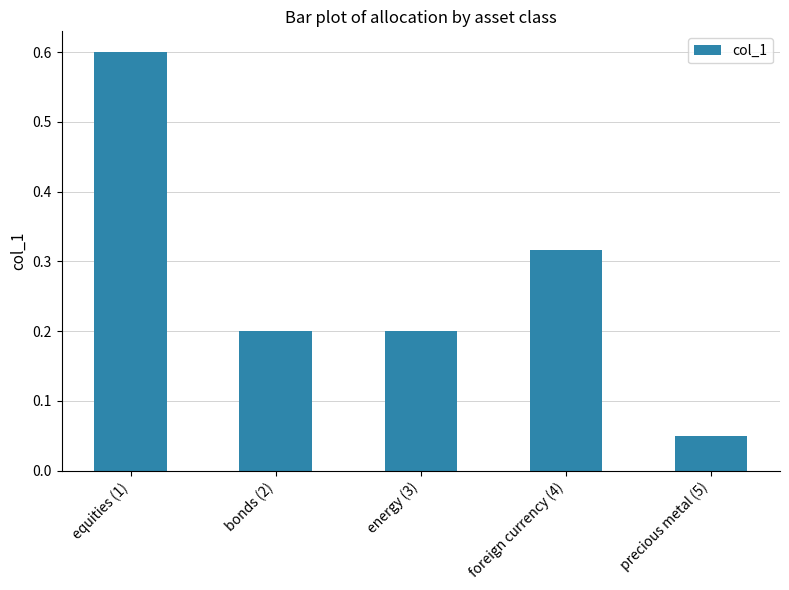

What is the sum of all values?

1.4